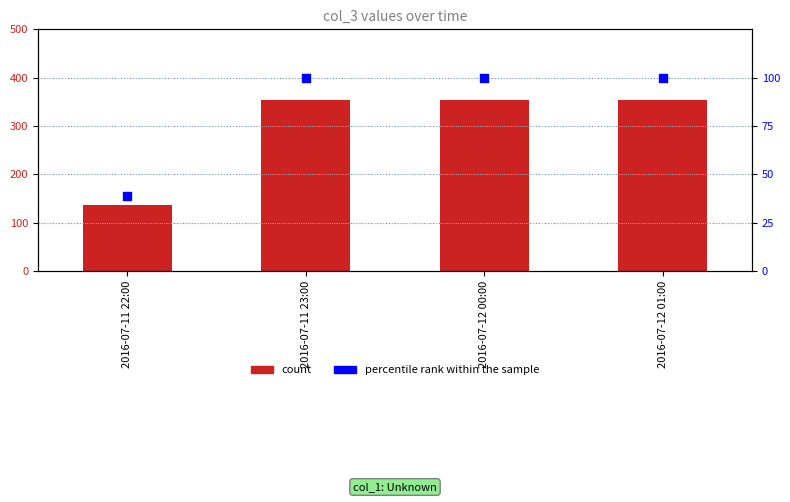

Which series contains the highest Y value?

col_3